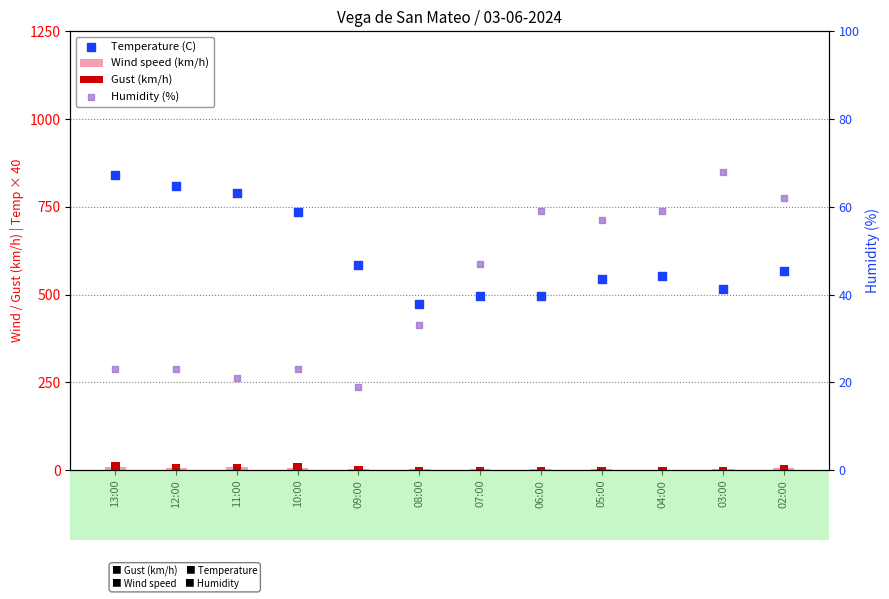

What are all the series names shown in the legend?

Wind speed (km/h), Gust (km/h), Temperature (C), Humidity (%)